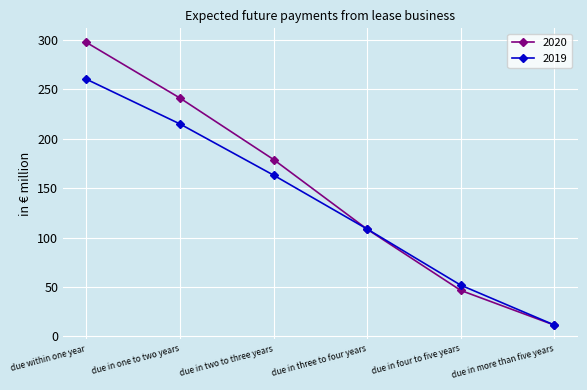

Reading left to right, what are all the values shown in this chart?

2020: due within one year=297.4	due in one to two years=241.1	due in two to three years=178.9	due in three to four years=108.4	due in four to five years=46.5	due in more than five years=11.4
2019: due within one year=260.2	due in one to two years=214.9	due in two to three years=163.1	due in three to four years=108.6	due in four to five years=51.8	due in more than five years=11.5